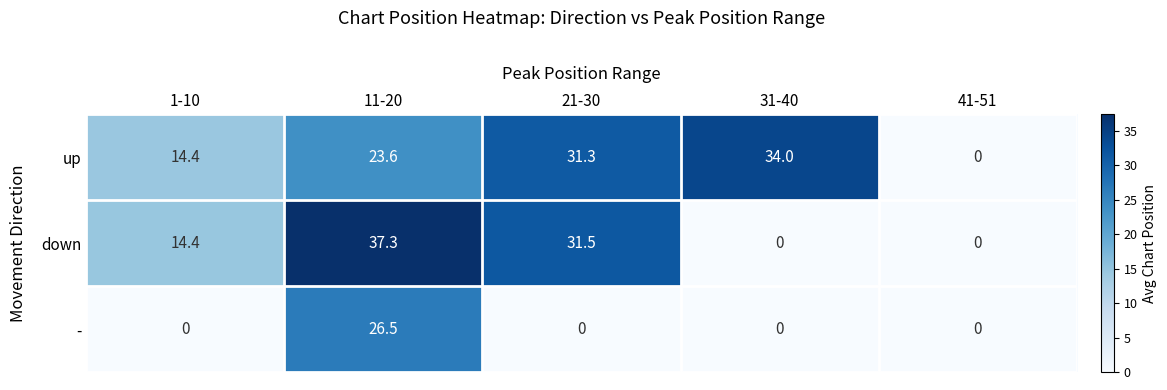

True or false: down has a value of 14.4 at 1-10.

True